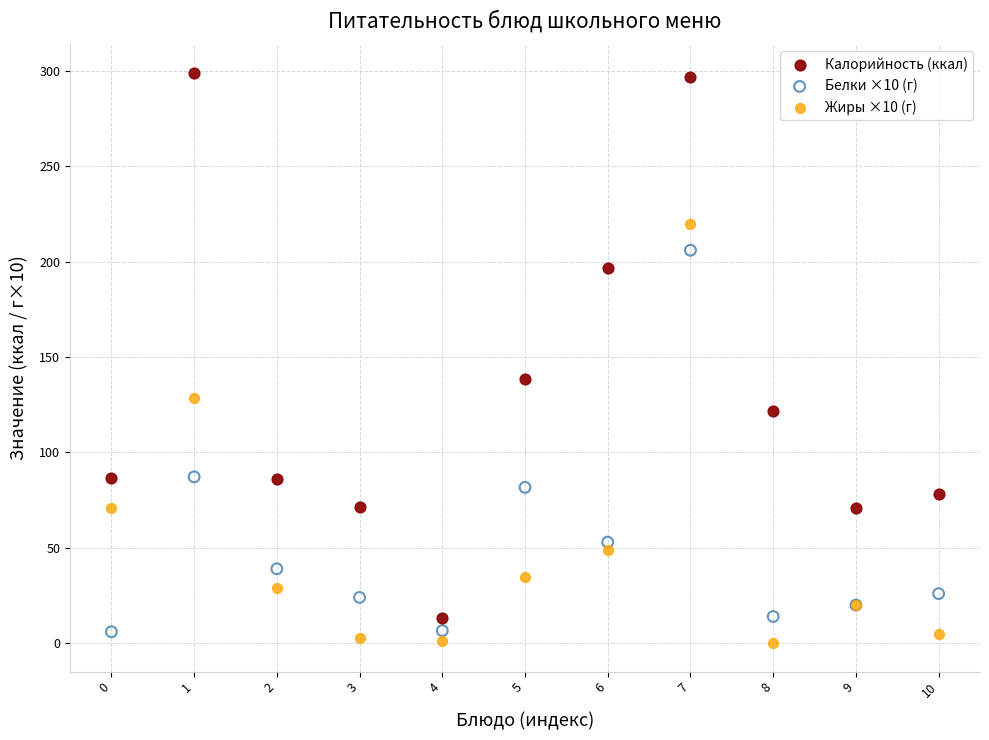

Across all series, what Y value is closest to 149?

138.5